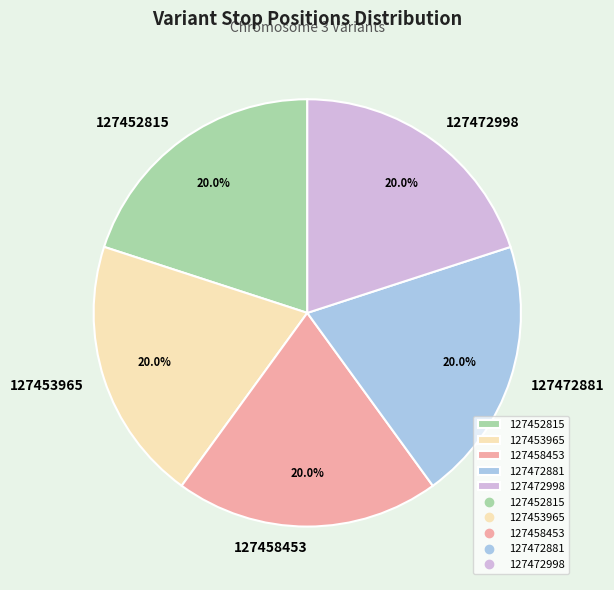

Approximately how many times larger is the value at 127458453 compared to 127452815?

1.0